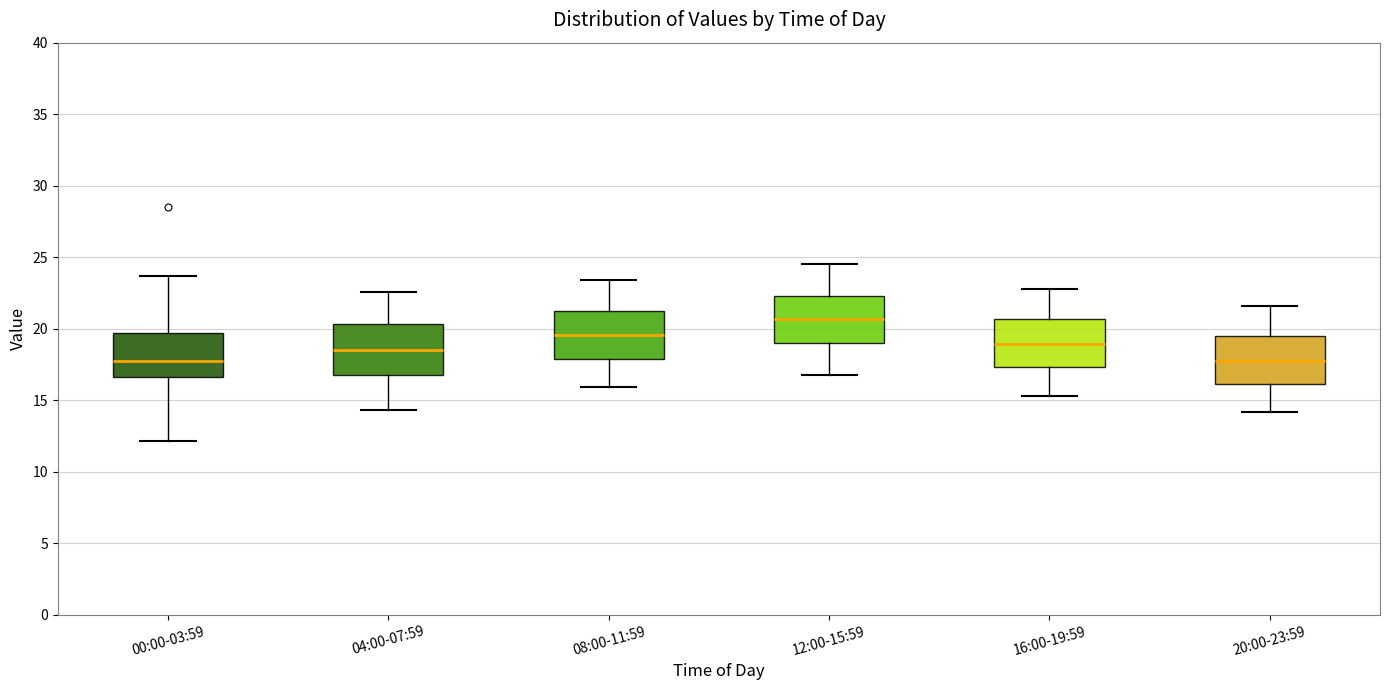

Reading left to right, read every box against the y-axis: the position of its median line, the range the box covers, and the ends of its whiskers. The values are not printed on the chart, so give them approximately, as read against the axis.

00:00-03:59: median 17.5, box 16.5 to 19.5, whiskers 12.0 to 23.5
04:00-07:59: median 18.5, box 17.0 to 20.5, whiskers 14.5 to 22.5
08:00-11:59: median 19.5, box 18.0 to 21.0, whiskers 16.0 to 23.5
12:00-15:59: median 20.5, box 19.0 to 22.5, whiskers 17.0 to 24.5
16:00-19:59: median 19.0, box 17.5 to 20.5, whiskers 15.5 to 23.0
20:00-23:59: median 18.0, box 16.0 to 19.5, whiskers 14.0 to 21.5